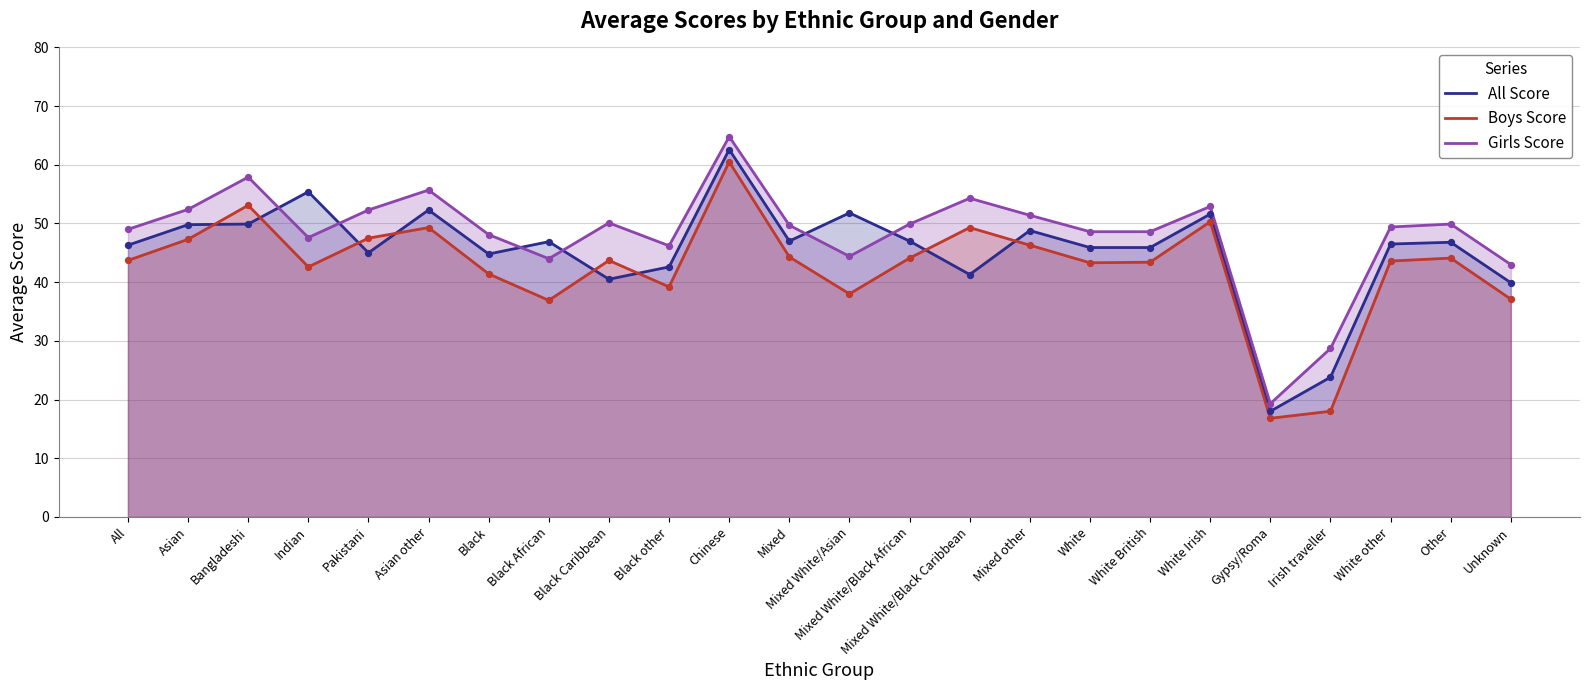

What is the total value across all series at Mixed White/Black Caribbean?

144.9